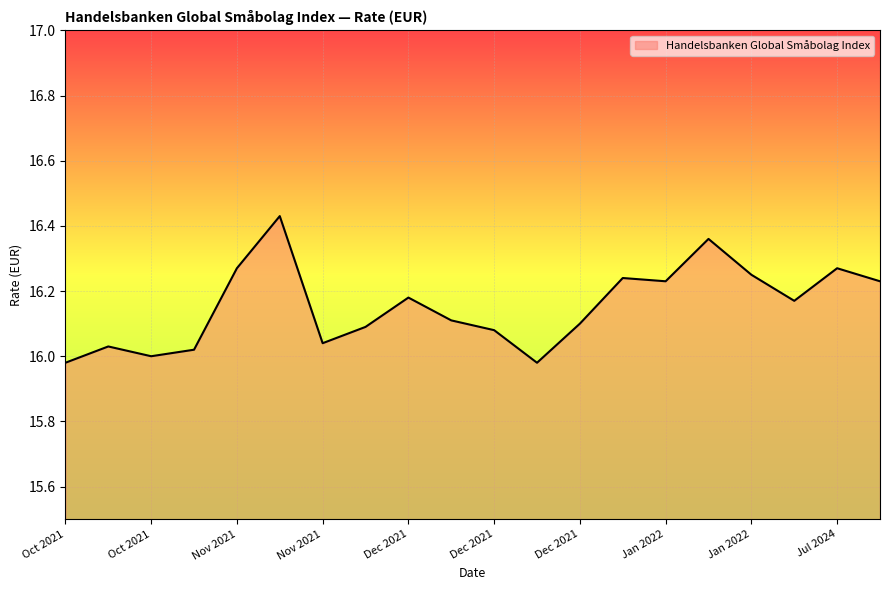

At which category does the chart reach its peak across all series?

24.11.2021